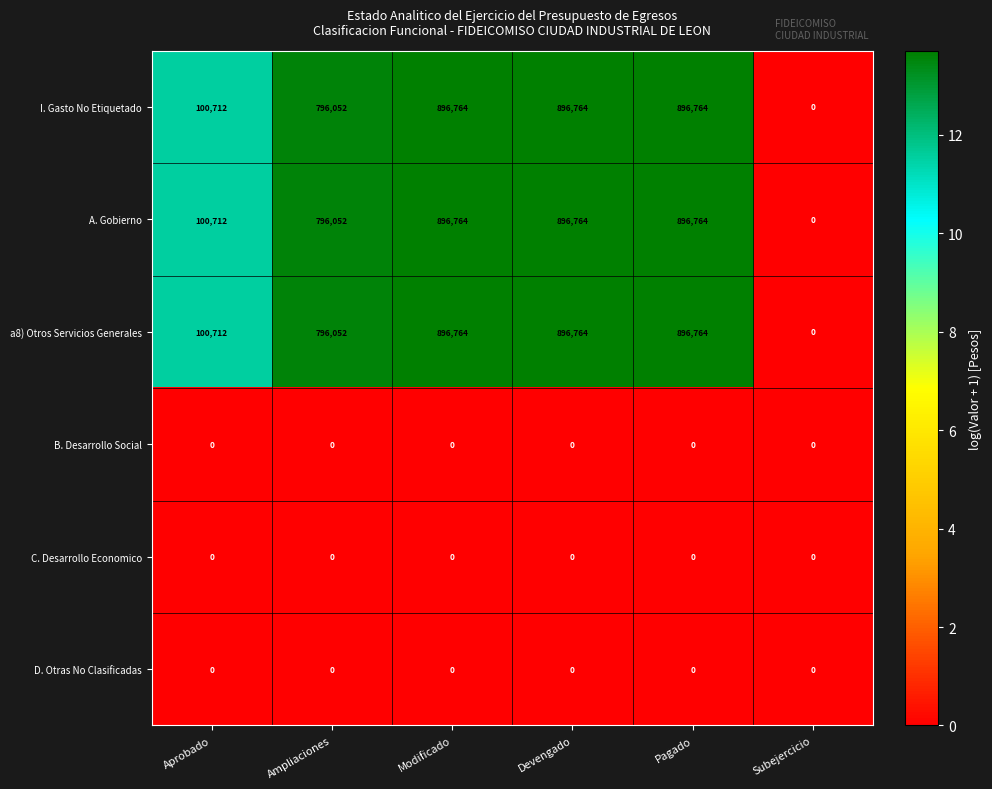

What is the difference between the highest and lowest values at Ampliaciones?

796052